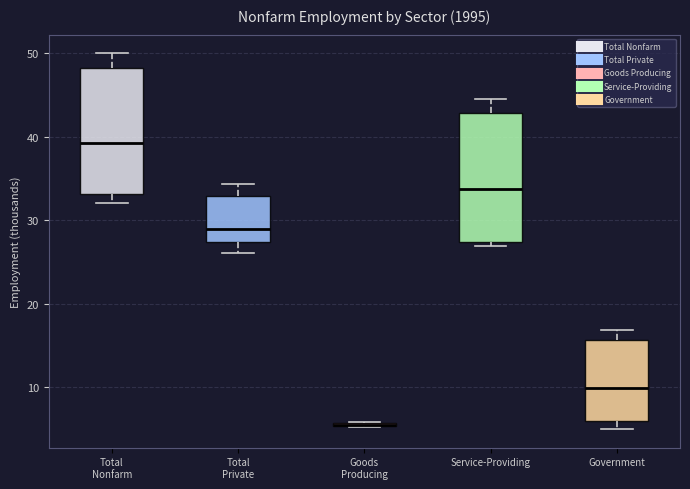

Where is the lower edge of the box for Total Nonfarm on the y-axis? The values are not printed on the chart, so give them approximately, as read against the axis.

33